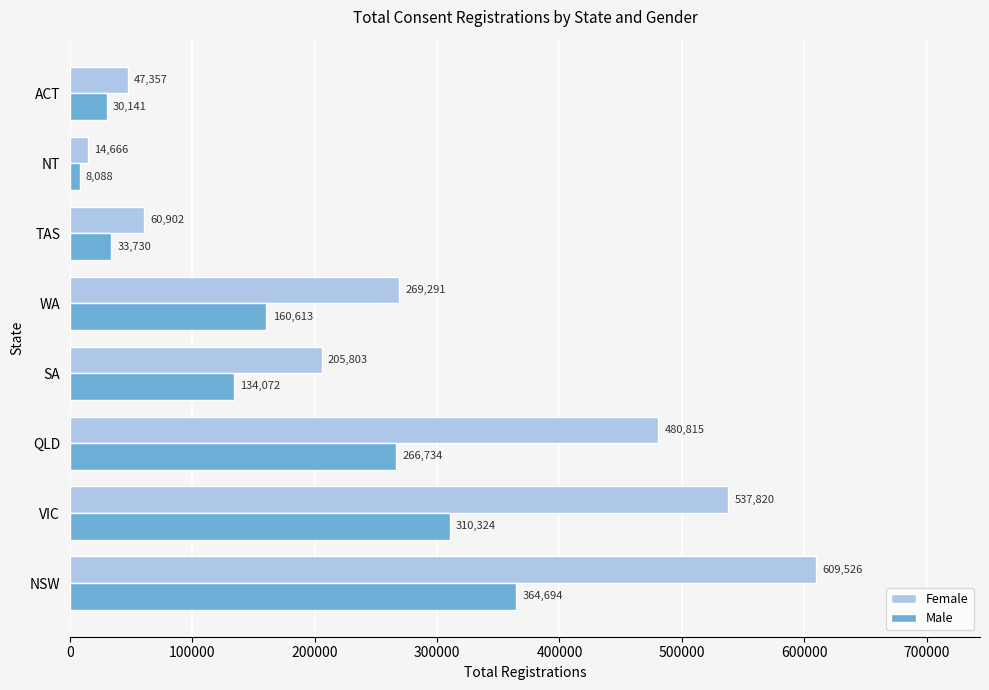

The Male series shows 364694 at NSW. True or false?

True